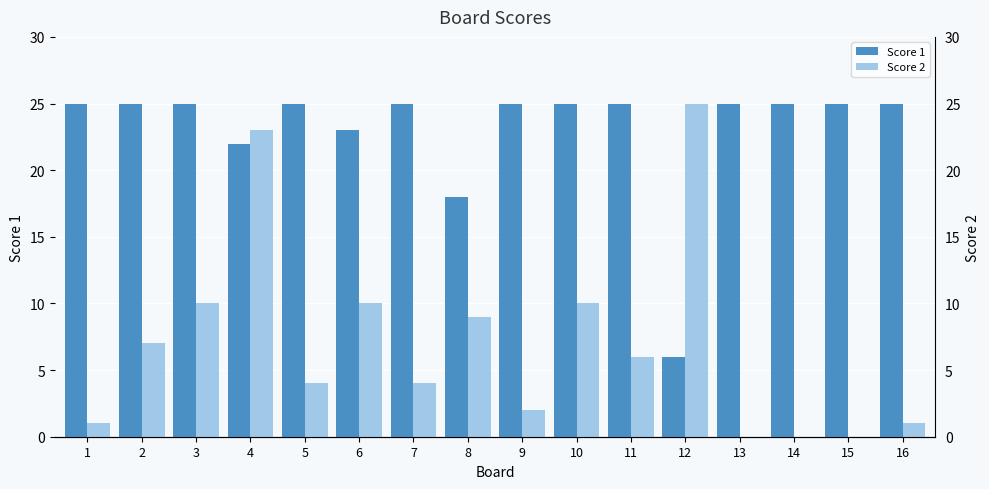

What is the difference between the second highest and second lowest values in the Score 1 series?

7